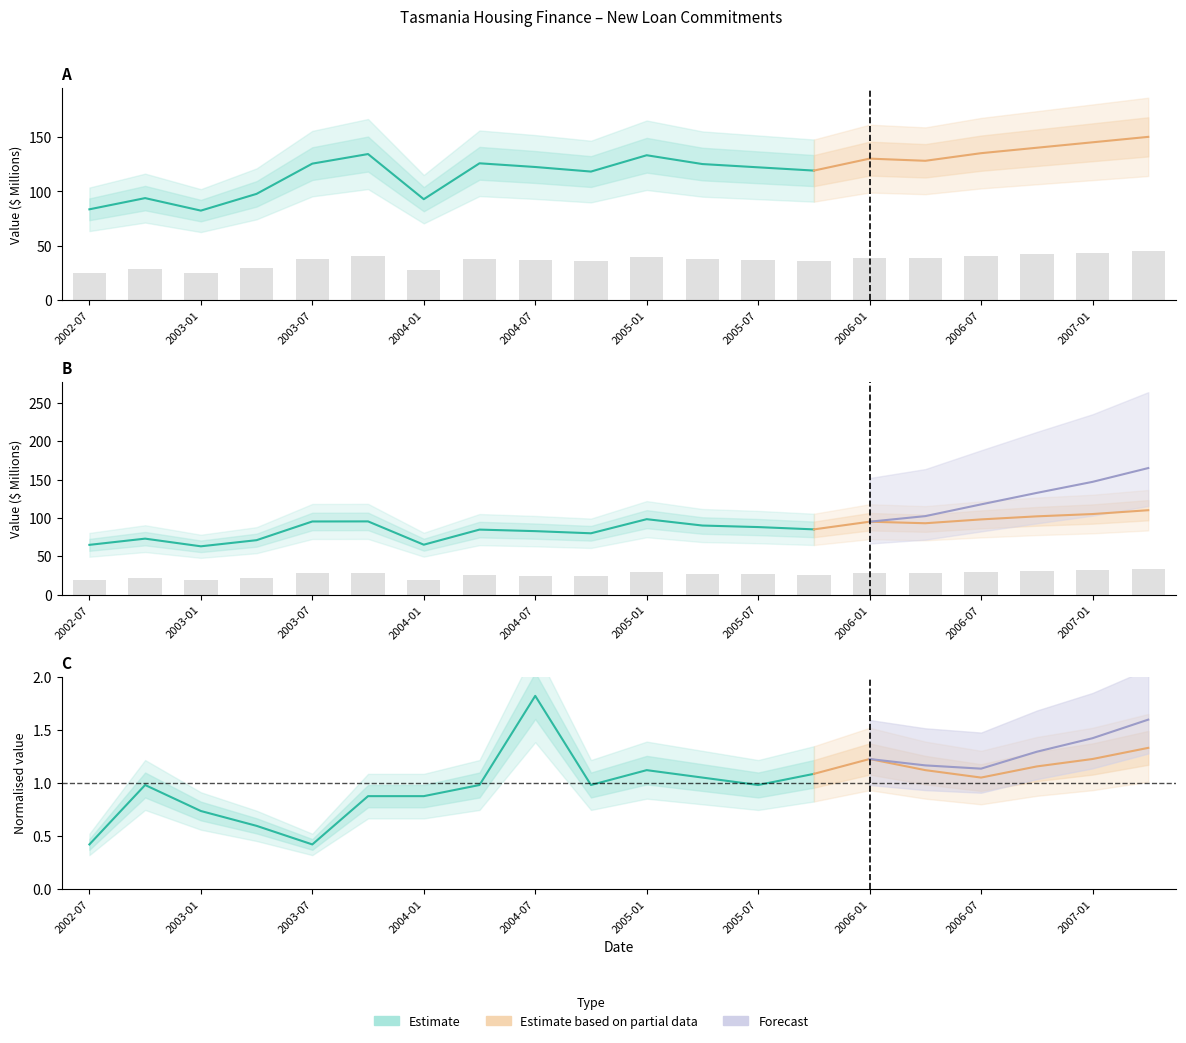

Which has a higher value, 2002-07 or 2004-01?

2004-01